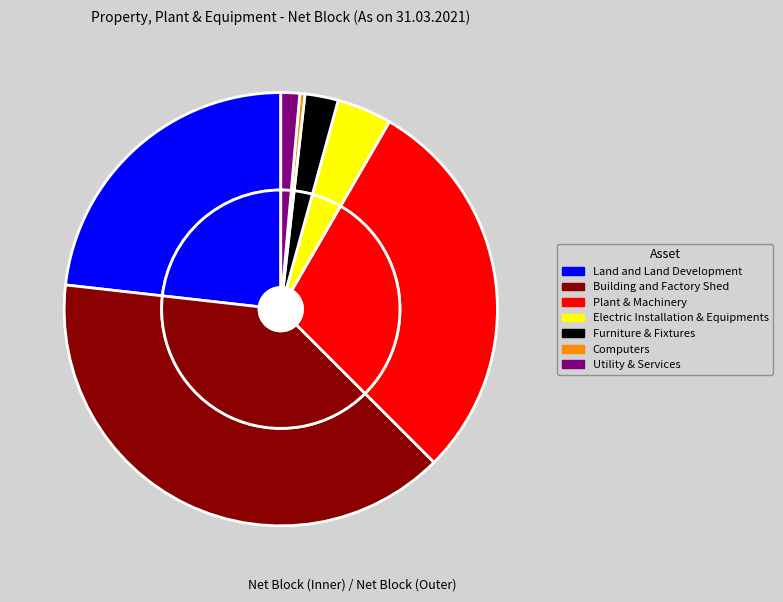

How many slices are in this pie chart?

7